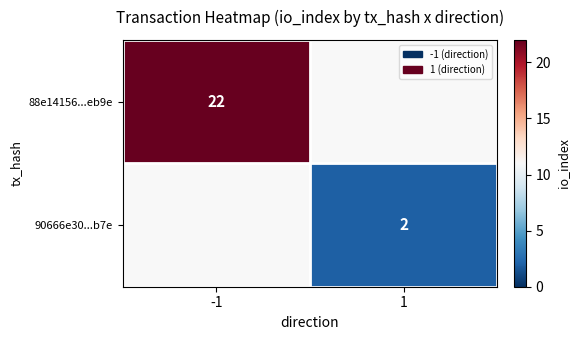

Is it true that 88e14156...eb9e equals 14 at -1?

False